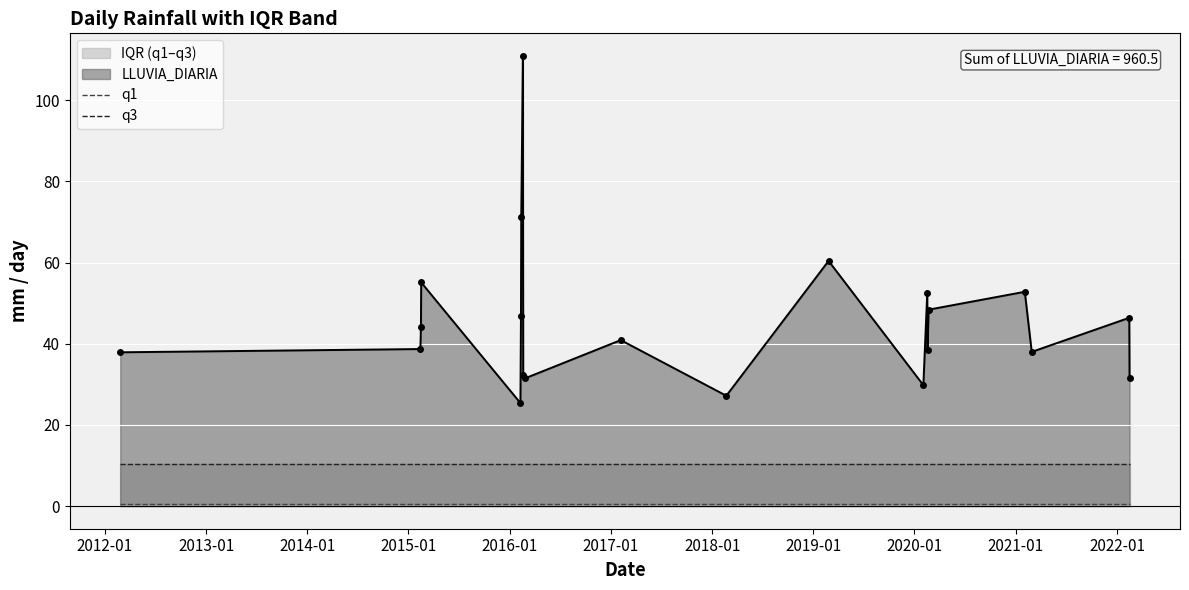

What is the minimum value for LLUVIA_DIARIA?

25.4